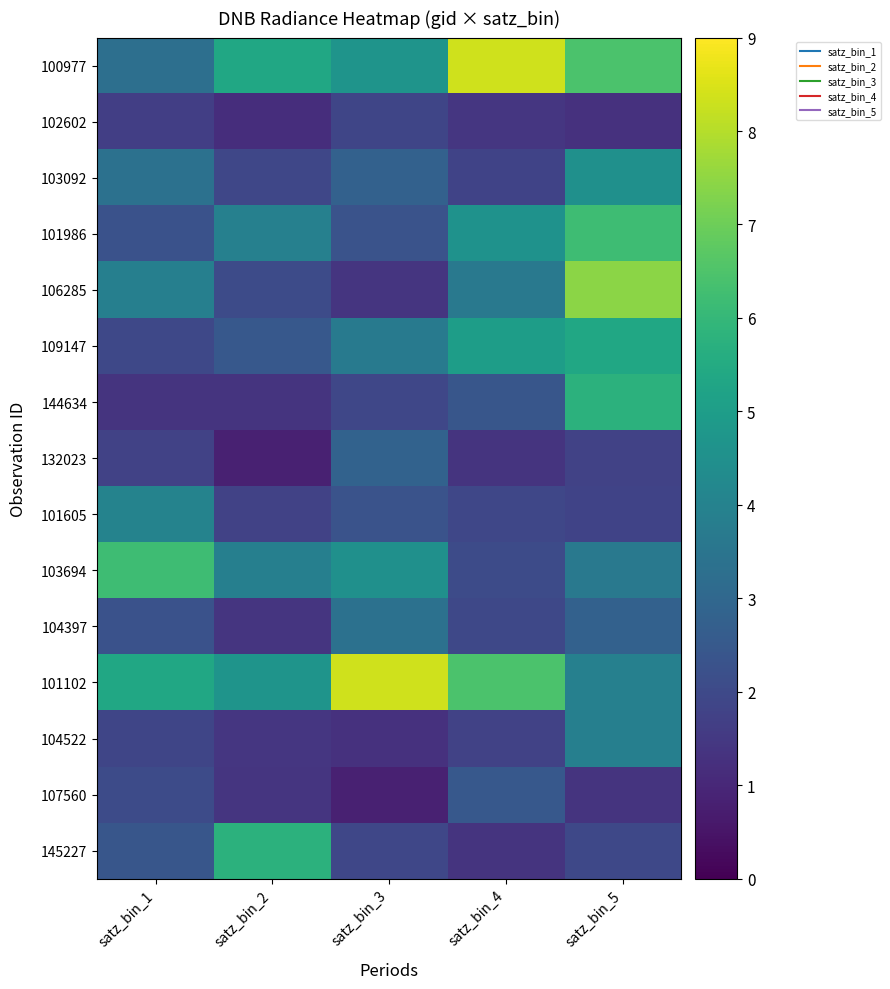

Which series has the largest total across all categories?

101102